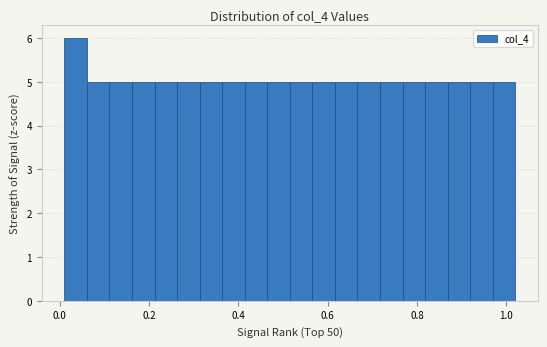

Around what value on the x-axis is the tallest bar? Give the approximate position of its centre, as read against the axis.

0.04